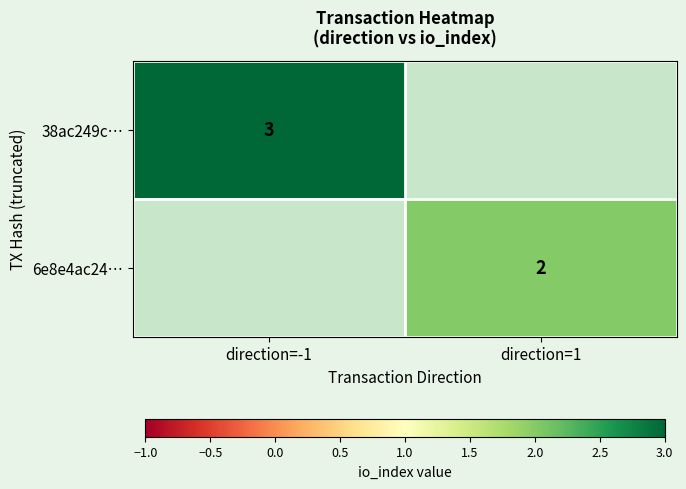

The value of 6e8e4ac24… at direction=1 is 2. True or false?

True